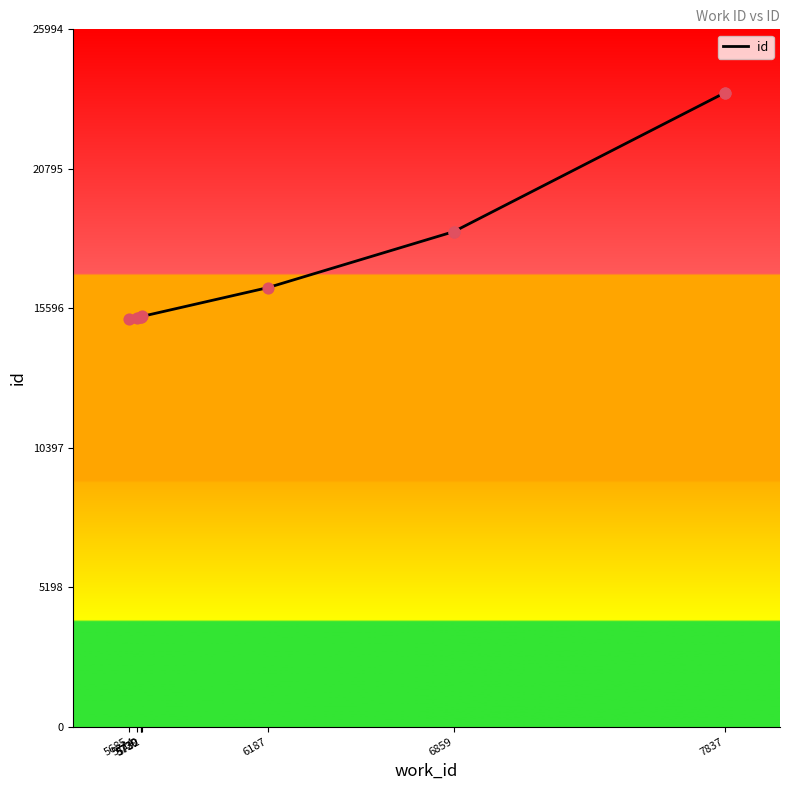

What is the change in value from 5685 to 7837?

+8430